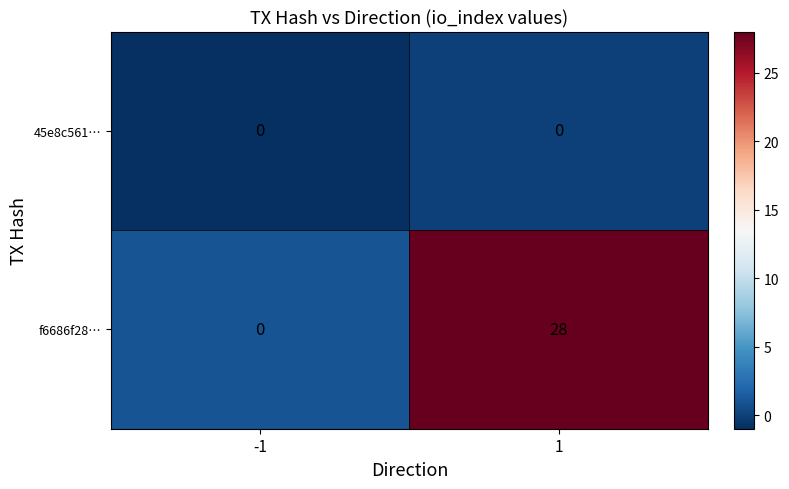

What is the greatest value displayed?

28